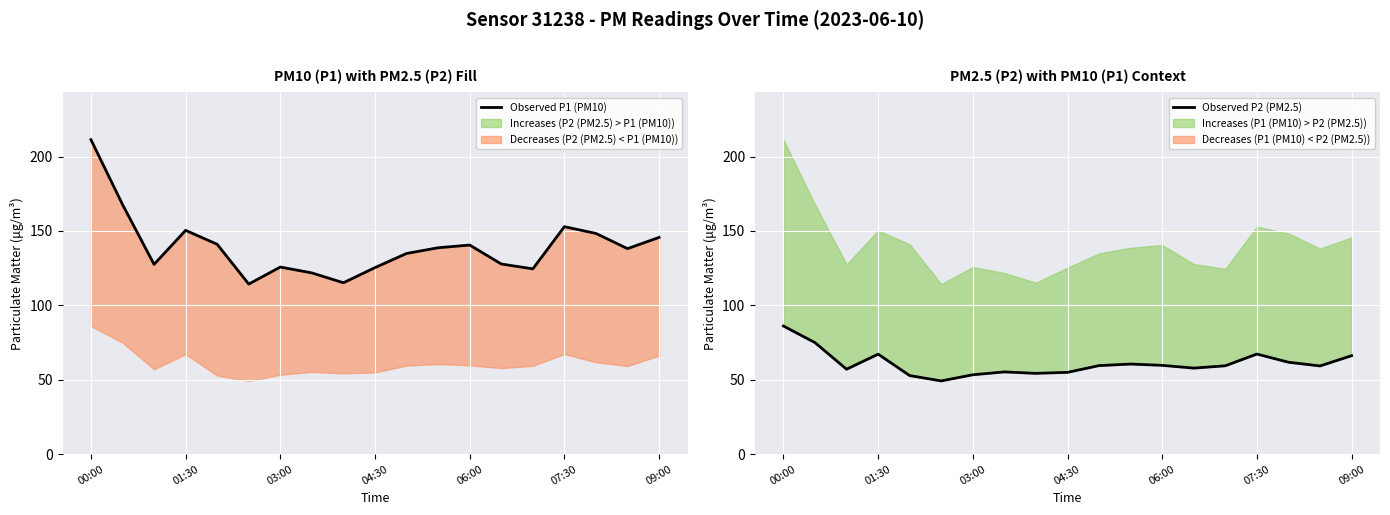

The value of Observed P2 (PM2.5) at 03:00 is 93.0. True or false?

False